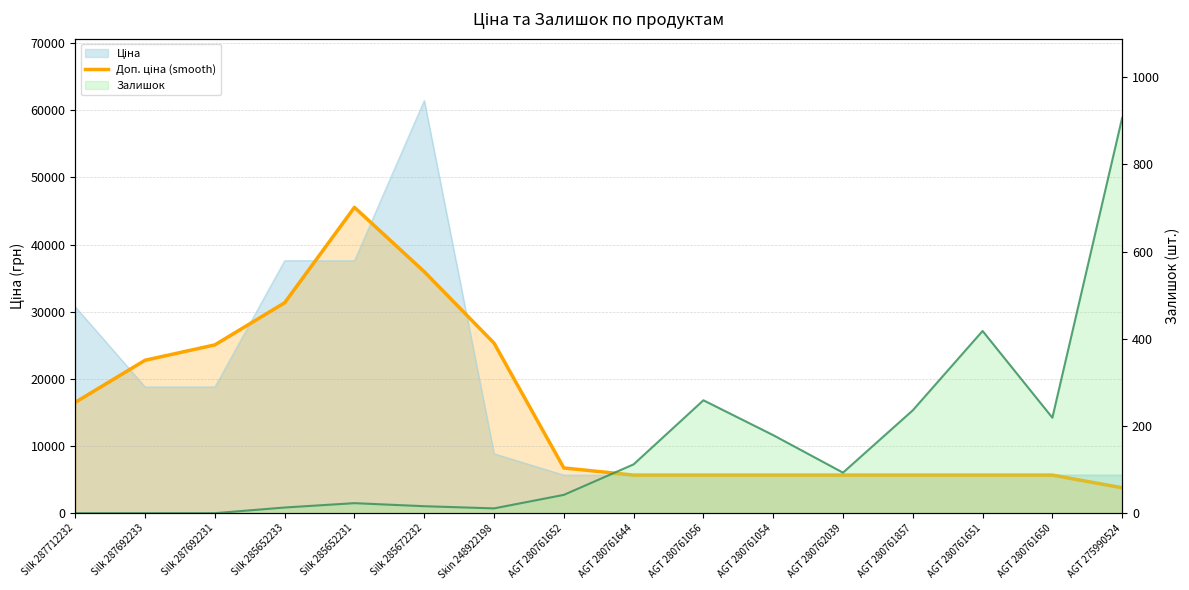

Which has a higher value, AGT 280761054 or AGT 280761652?

AGT 280761652